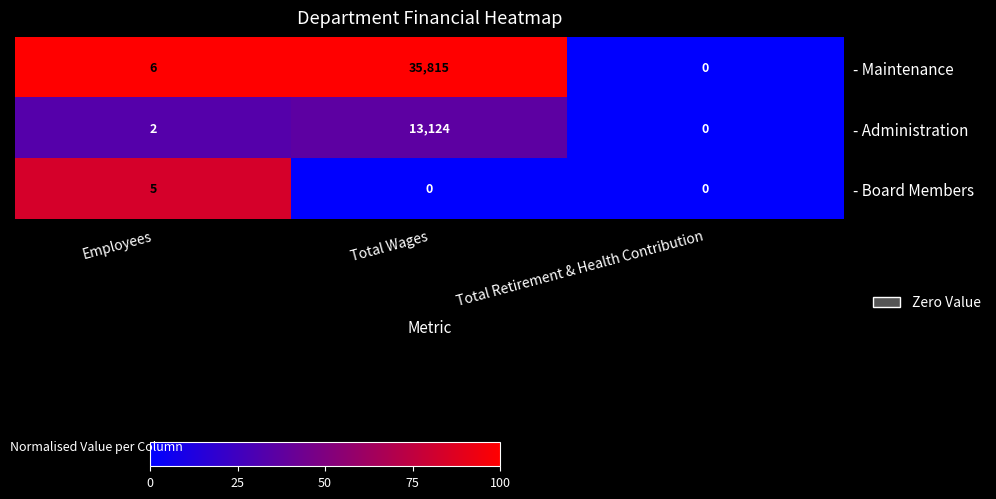

What is the approximate value of - Administration at Total Wages, to the nearest 50?

13100